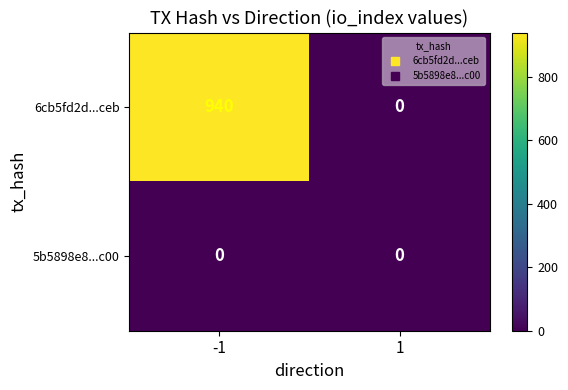

At how many categories does at least one series exceed 164?

1